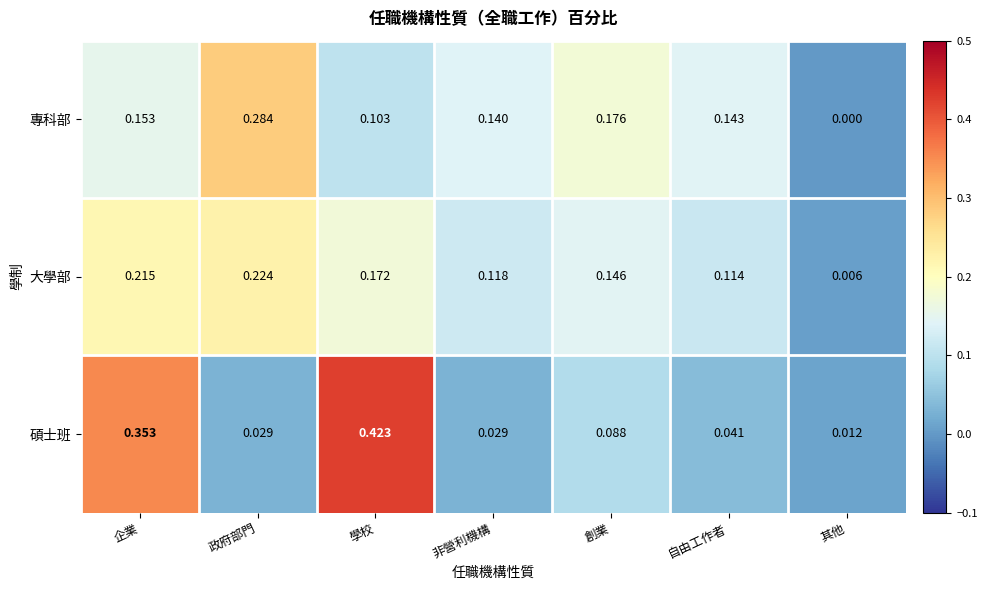

How many categories are shown in the chart?

7